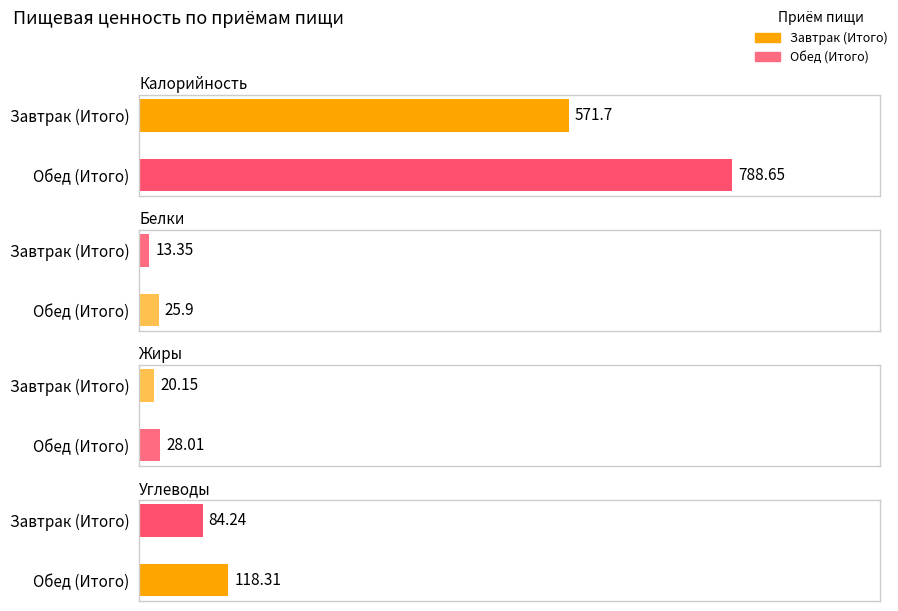

What is the average value of the Белки series?

19.6